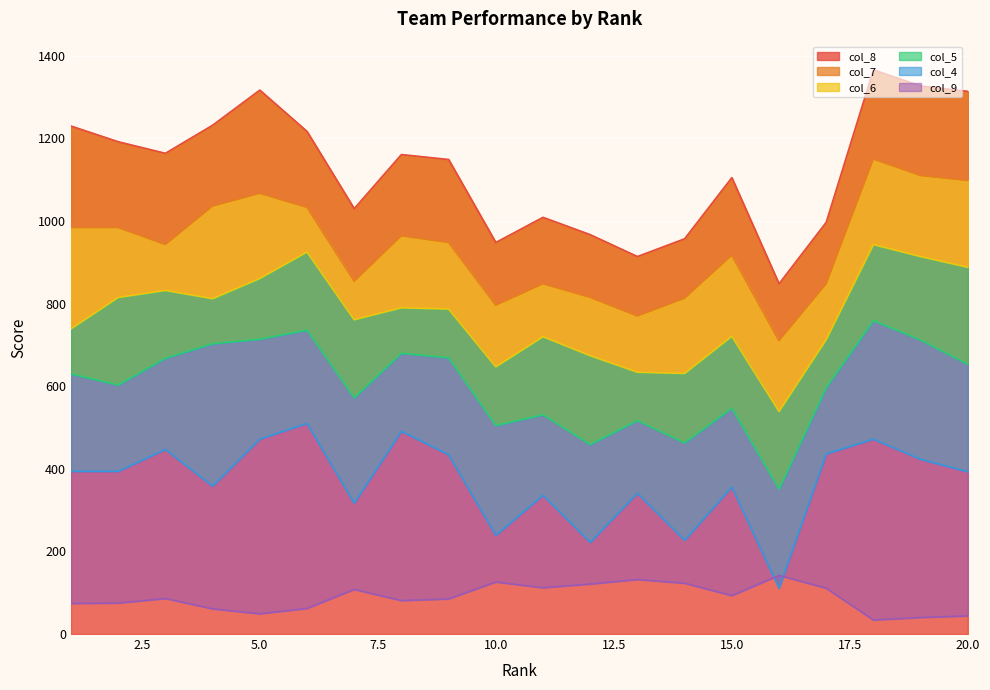

Reading left to right, transcribe all the data shown in this chart.

col_9: 74	75	86	61	49	62	108	81	85	126	112	121	132	123	93	142	111	34	40	44
col_7: 984	984	943	1036	1067	1033	854	964	948	796	848	815	770	813	917	710	848	1150	1110	1098
col_6: 739	815	832	812	861	925	761	790	787	647	720	674	634	631	721	539	713	943	914	888
col_4: 394	394	447	358	472	510	317	491	434	239	336	222	341	227	356	111	436	472	423	393
col_5: 630	603	668	703	714	736	572	680	669	505	531	459	517	463	547	351	597	759	712	653
col_8: 1230	1192	1164	1232	1317	1217	1030	1161	1149	948	1009	967	914	957	1105	848	997	1366	1327	1314